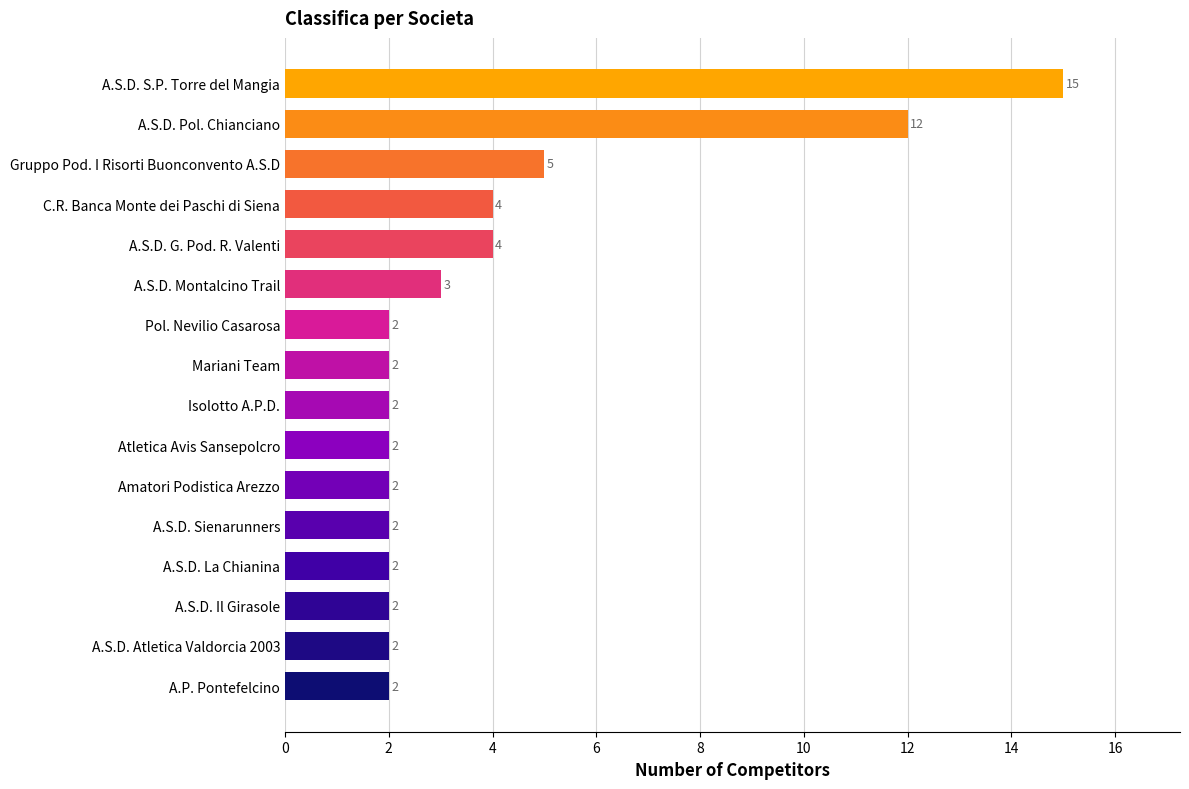

Count the number of categories in the chart.

16